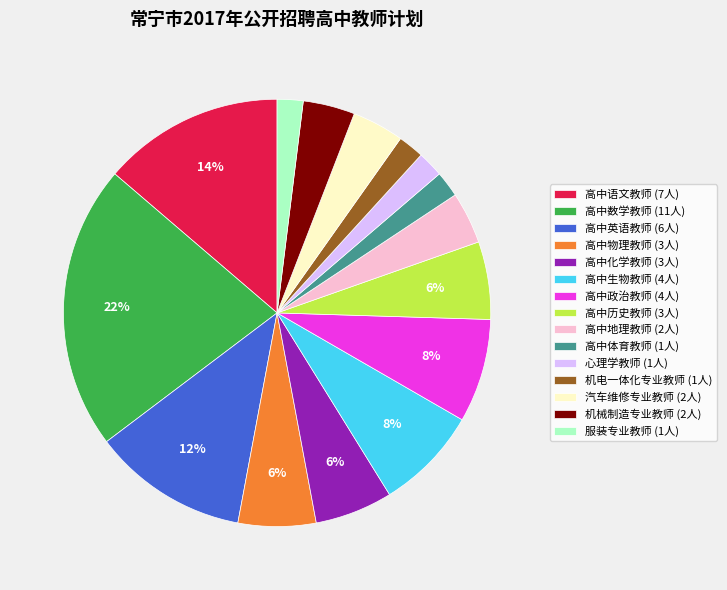

Combined, do 高中化学教师 (3人) and 高中体育教师 (1人) account for over 50%?

No